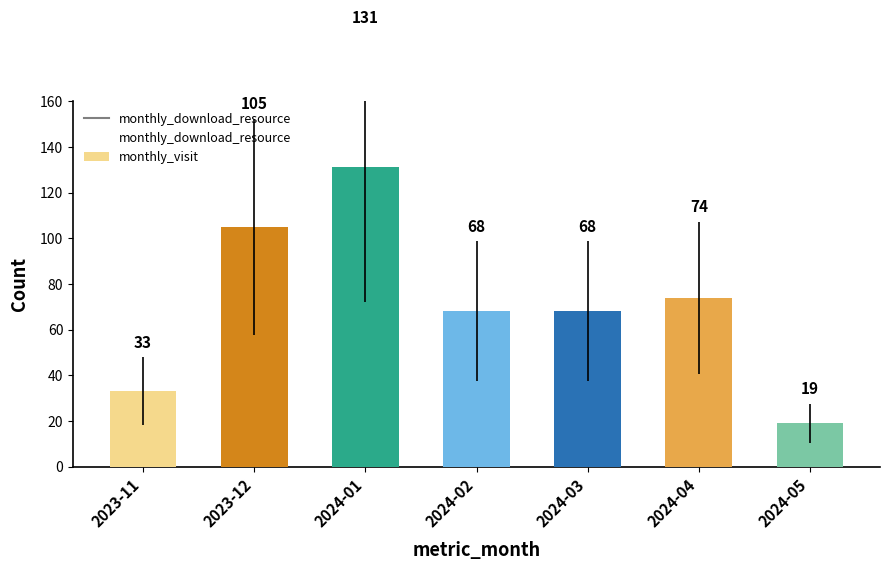

What is the change in value from 2024-01 to 2024-03?

-63